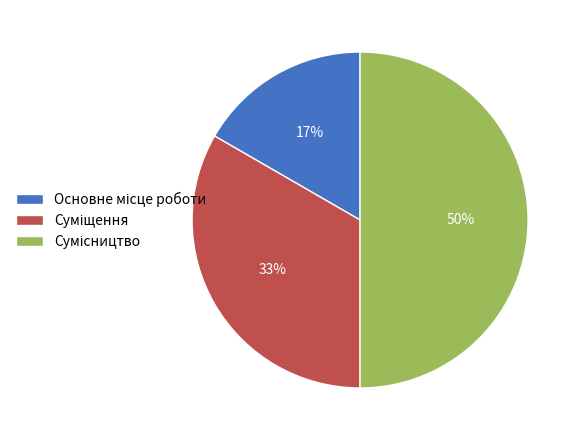

To the nearest percent, what is the difference between the largest and smallest slice percentages?

33%